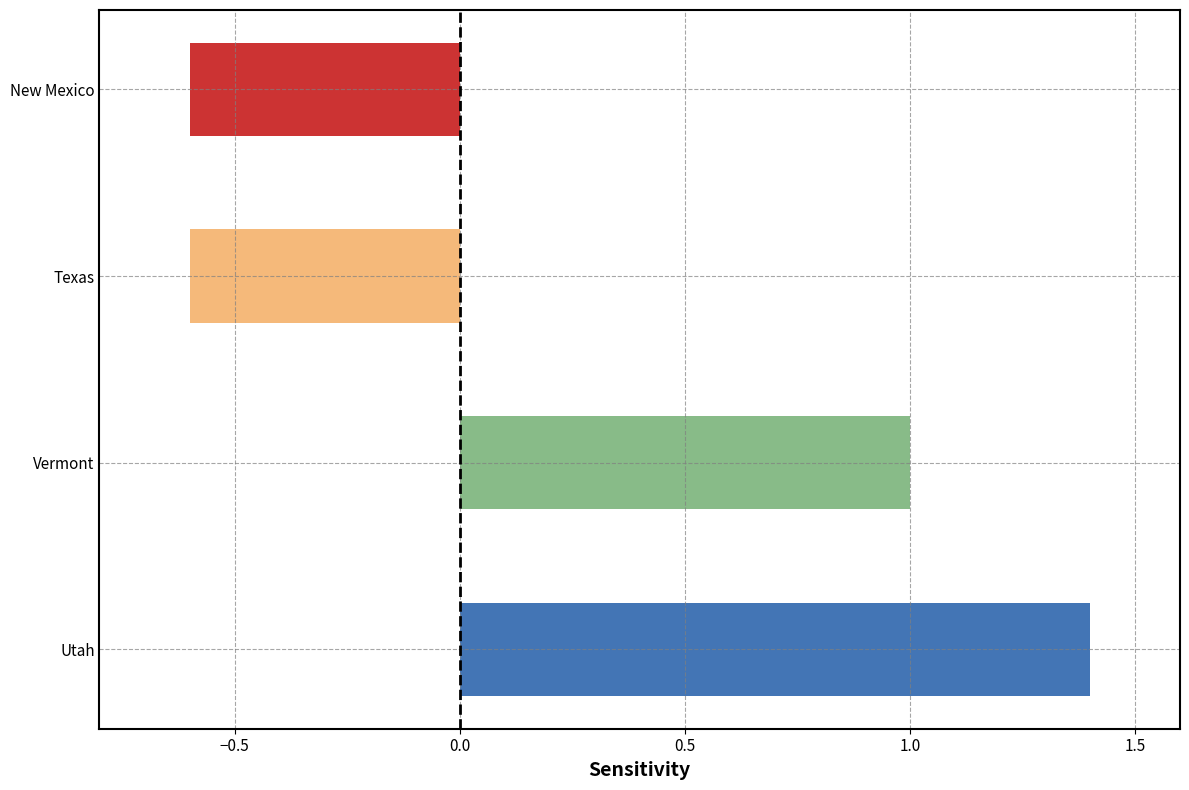

Reading top to bottom, list all the values displayed in this chart.

-0.6	-0.6	1.0	1.4